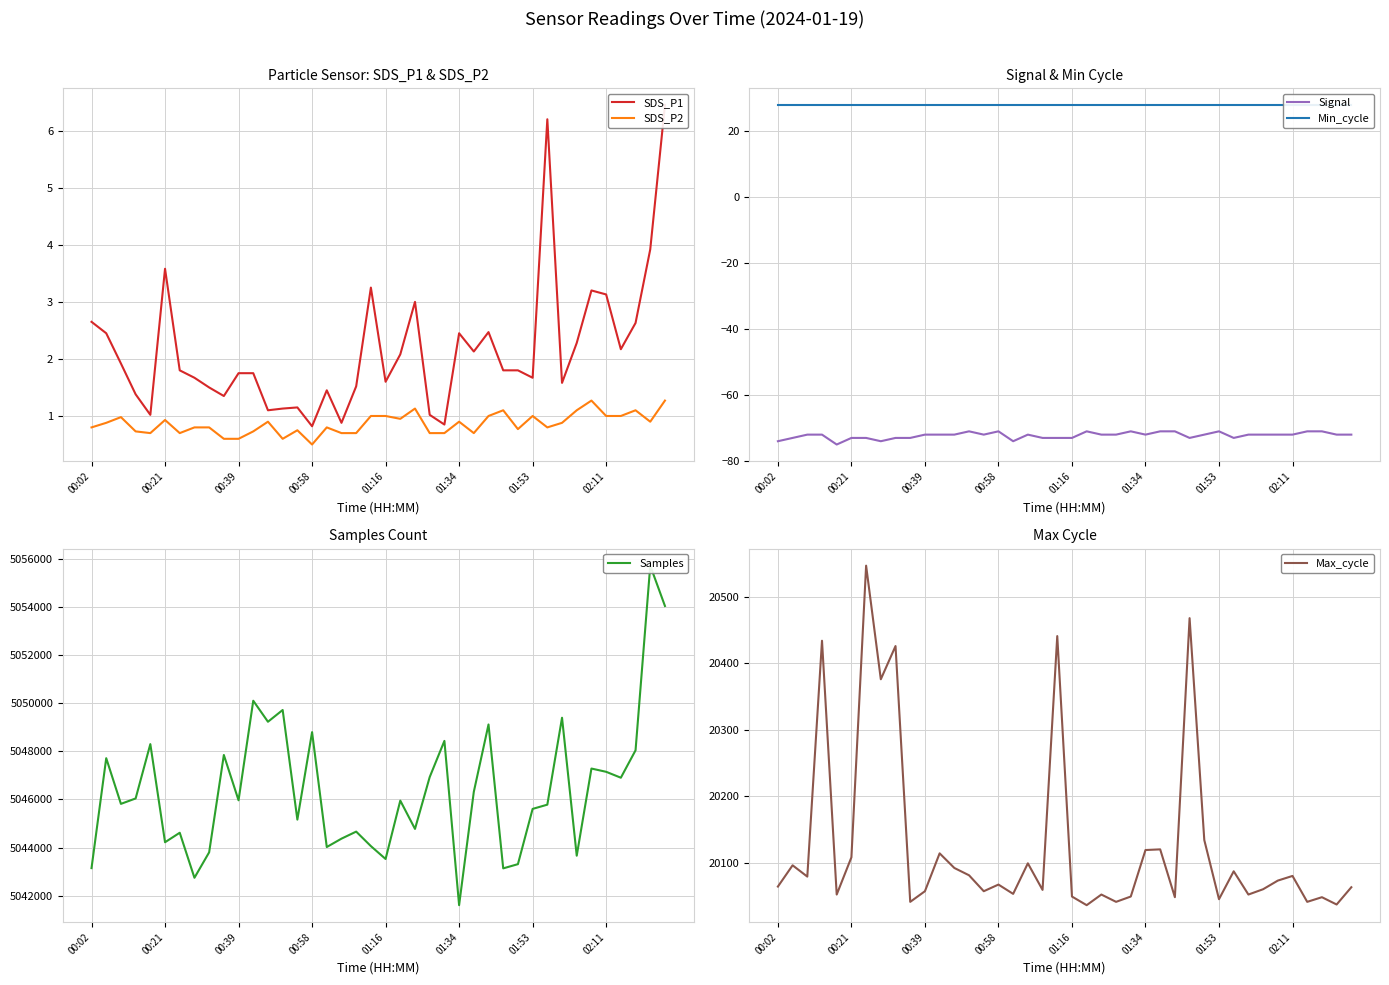

Is this an area chart (filled region under the line)?

No